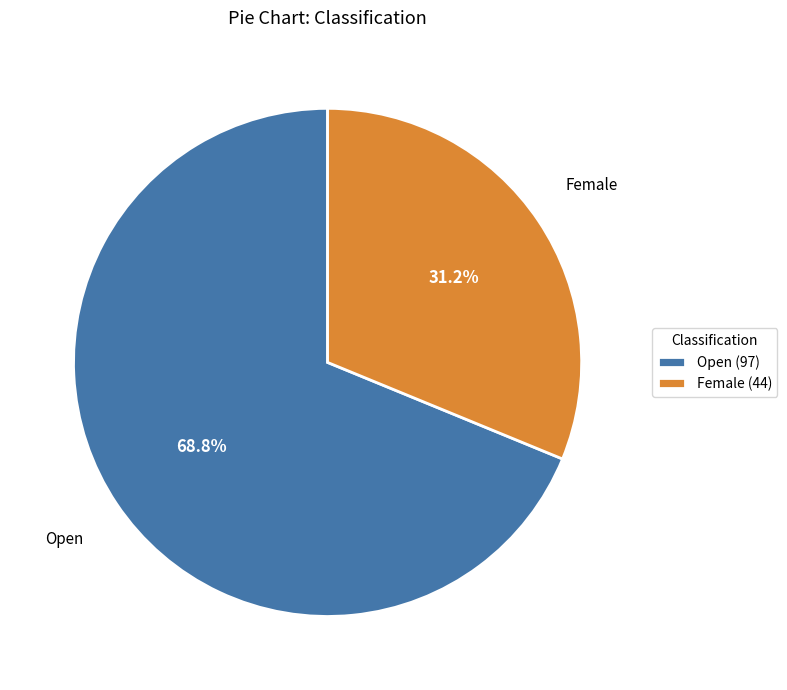

Which slice is the largest?

Open